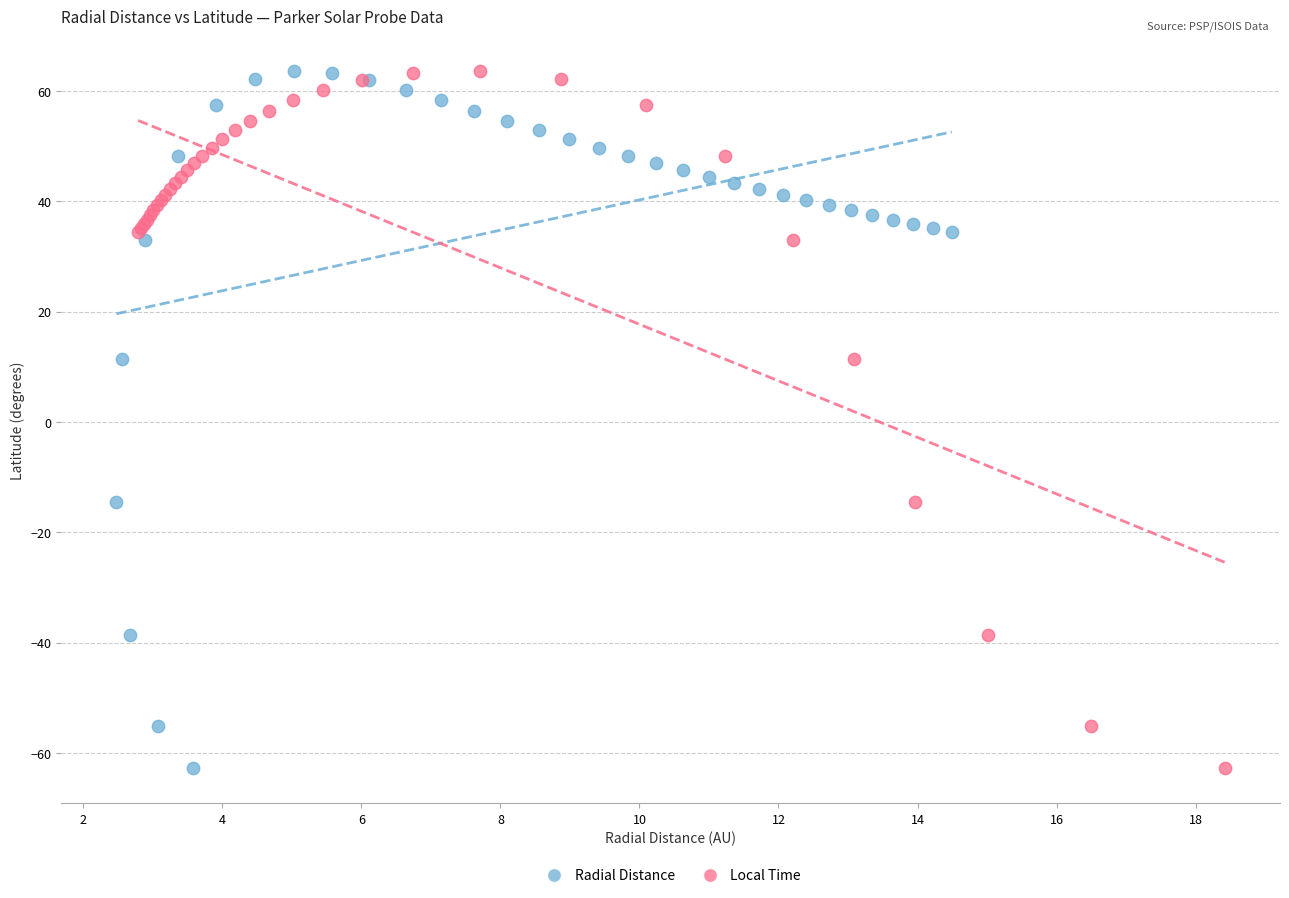

What are all the series names shown in the legend?

Radial Distance, Local Time